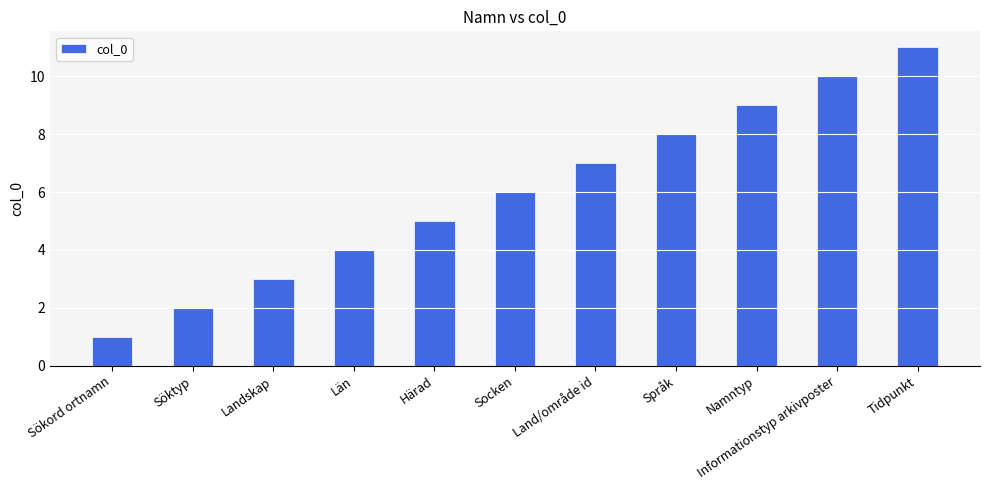

The value at Härad is 5. True or false?

True